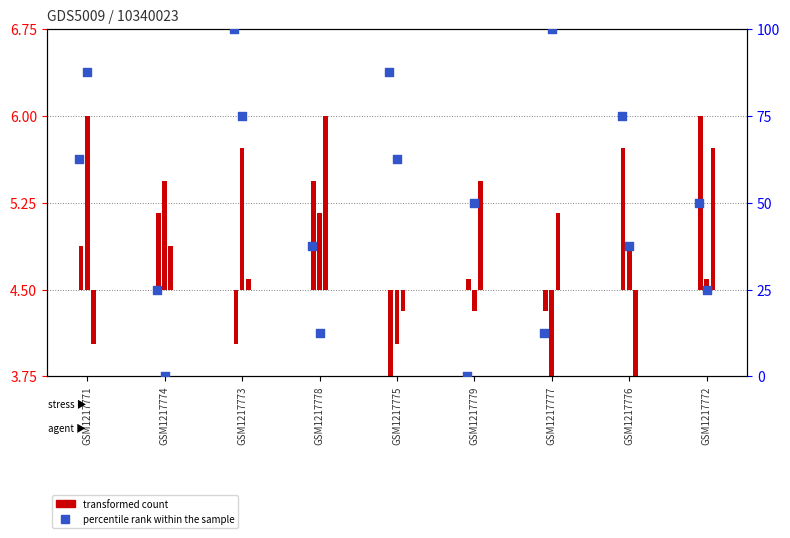

What is the change in value from GSM1217779 to GSM1217772?

+50.0